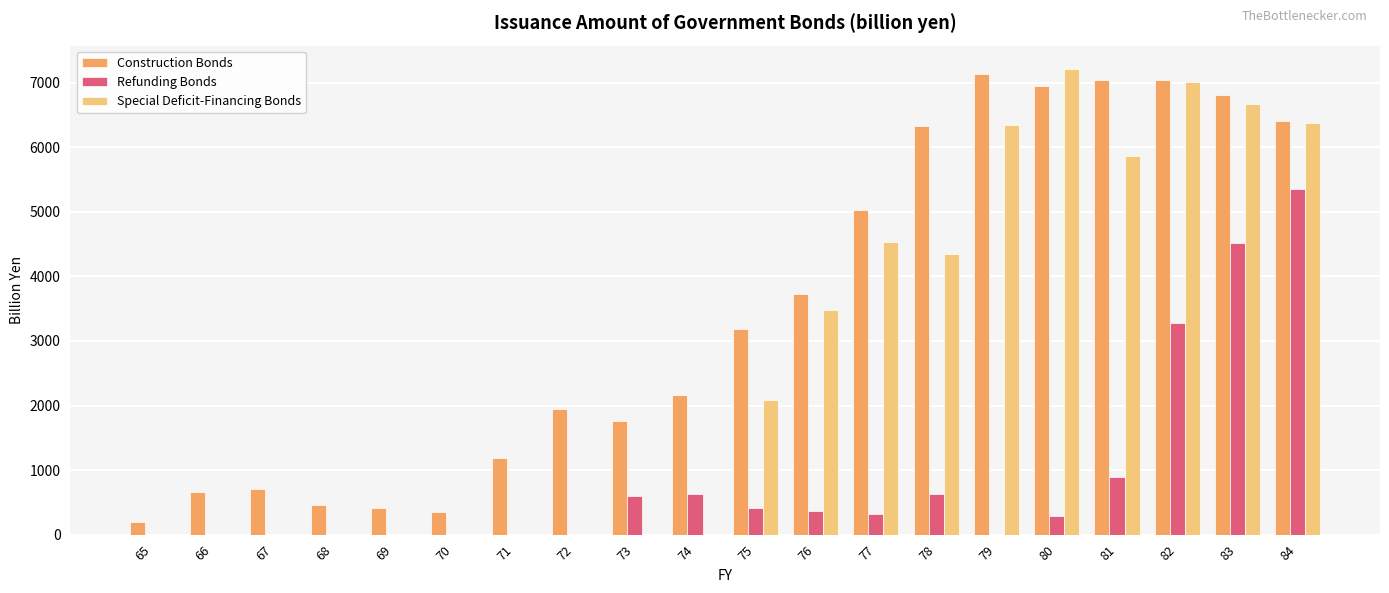

How many groups of bars are there?

20